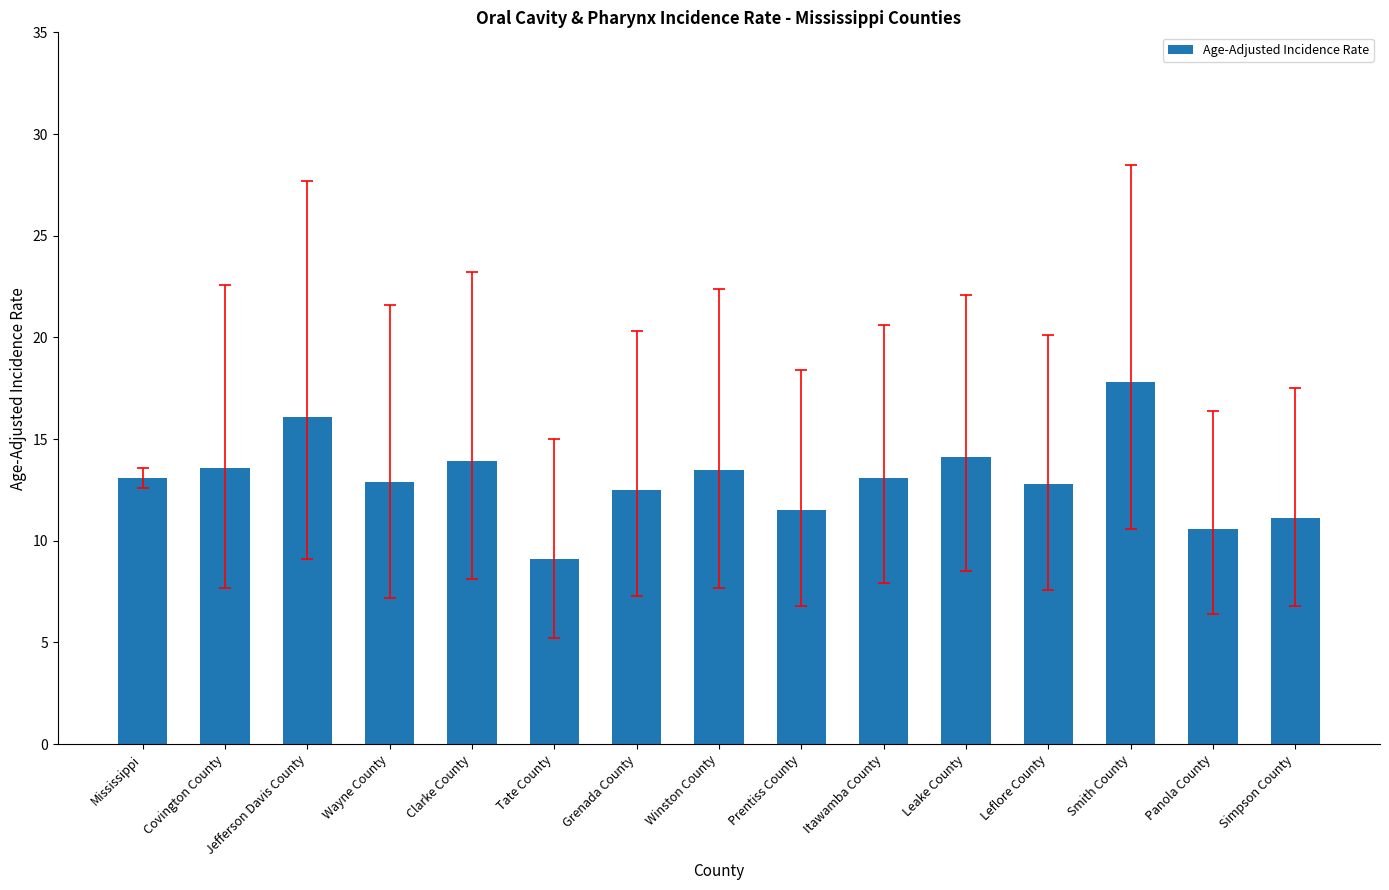

What is the smallest value displayed?

9.1